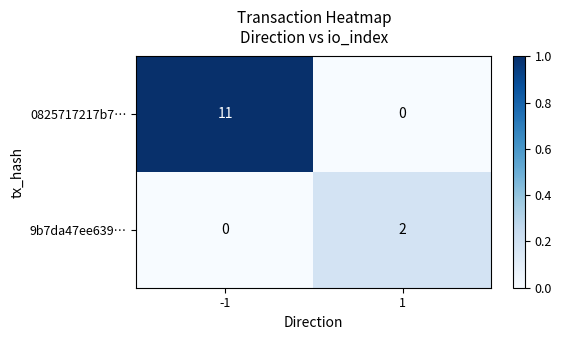

How many series are shown in this chart?

2